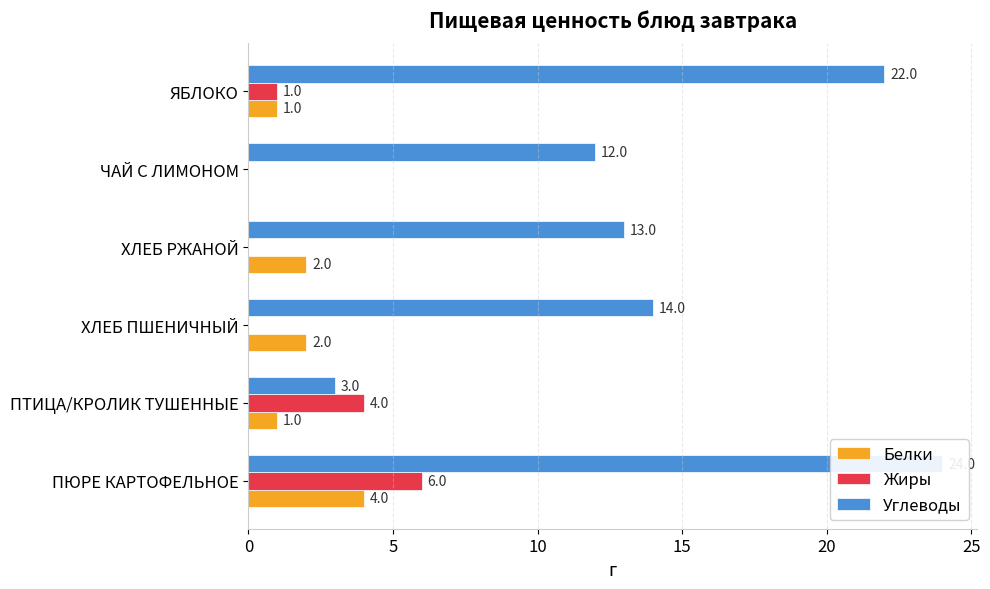

The value of Жиры at ХЛЕБ ПШЕНИЧНЫЙ is 0. True or false?

True